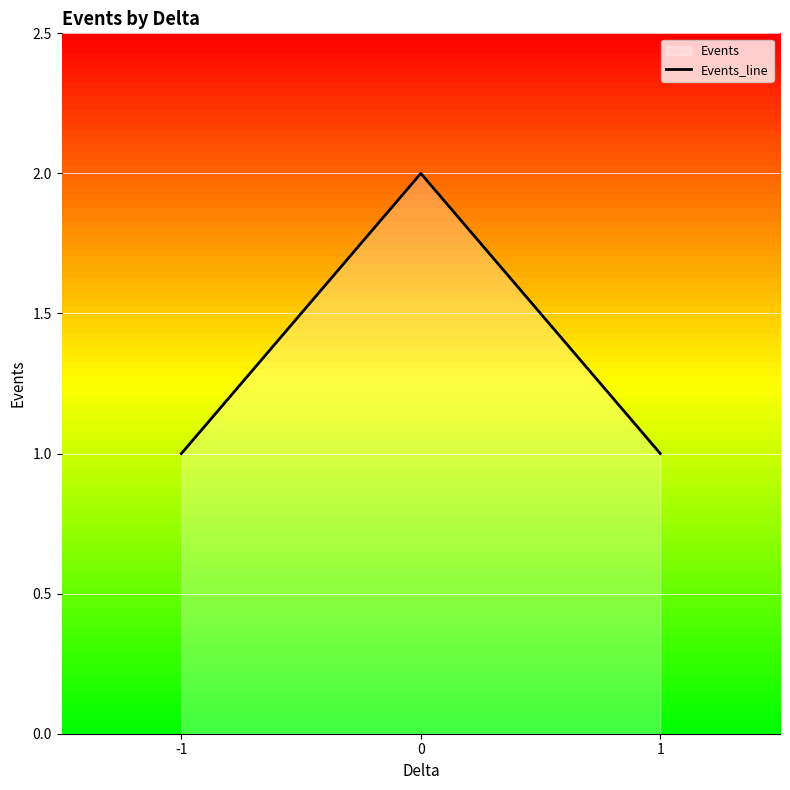

How many values exceed 1?

1